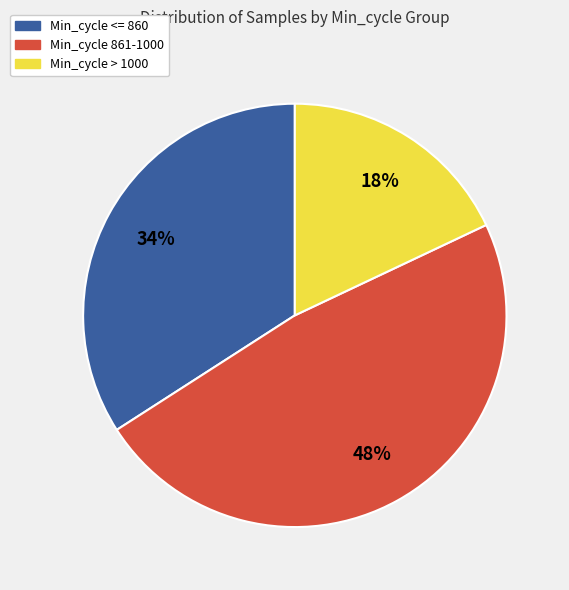

How many slices are in this pie chart?

3